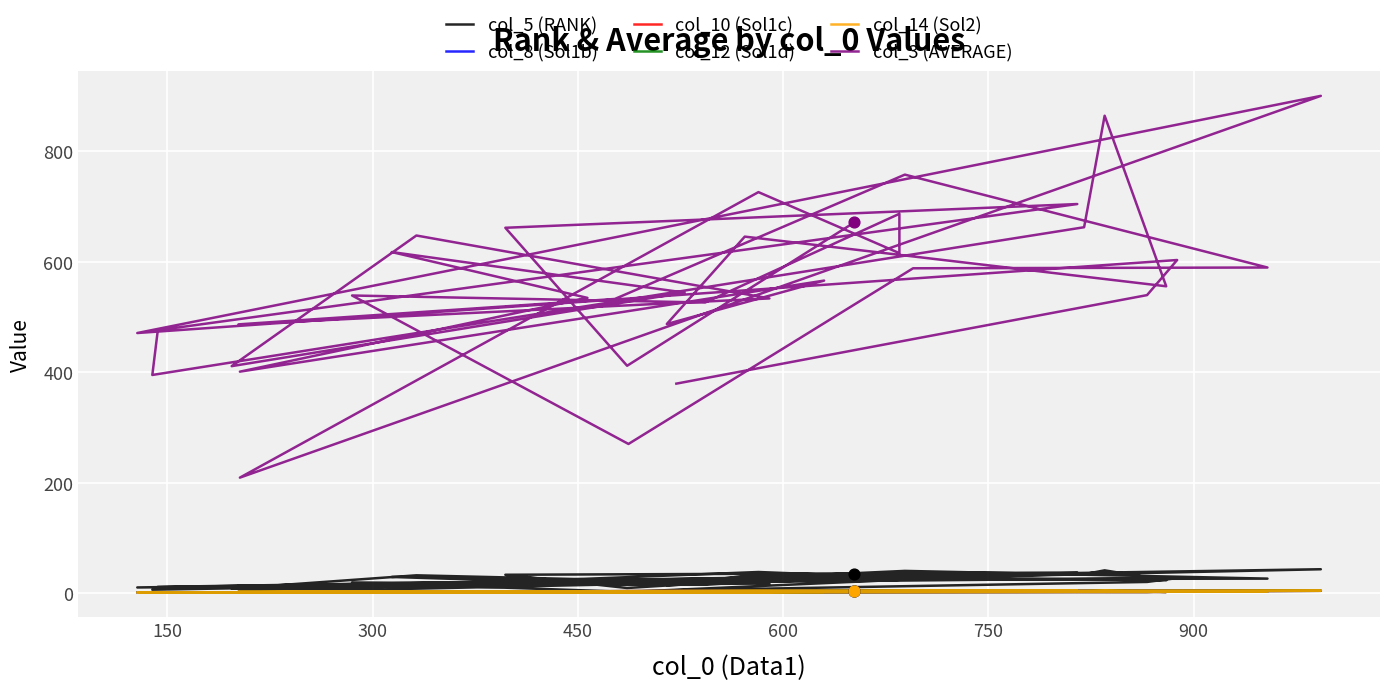

Which series has the largest Y range (max minus min)?

col_3 (AVERAGE)